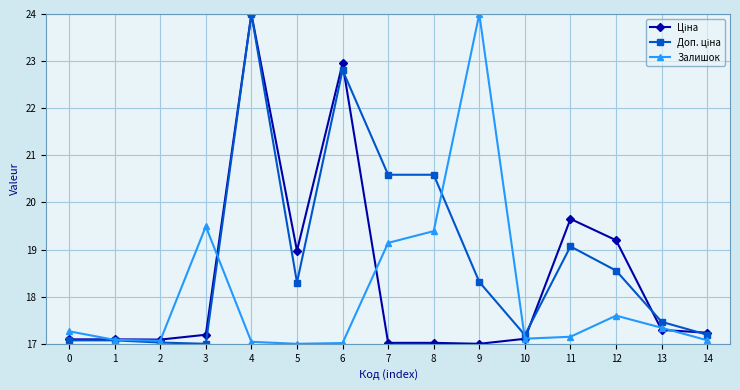

What is the difference between the highest and lowest values at 5?

2.0